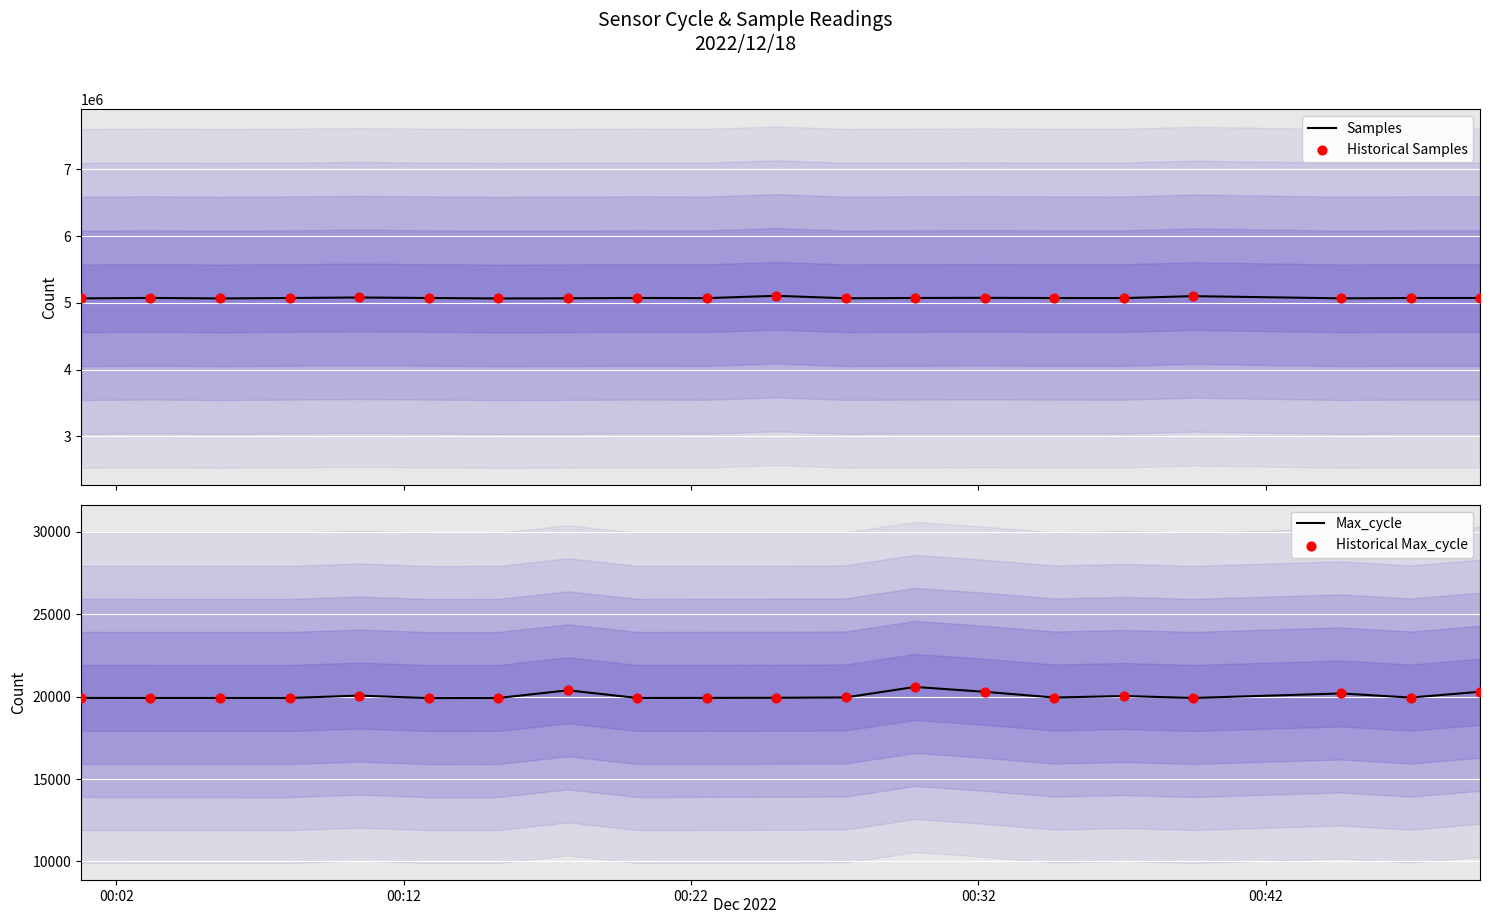

Which series has the widest spread of Y values?

Samples